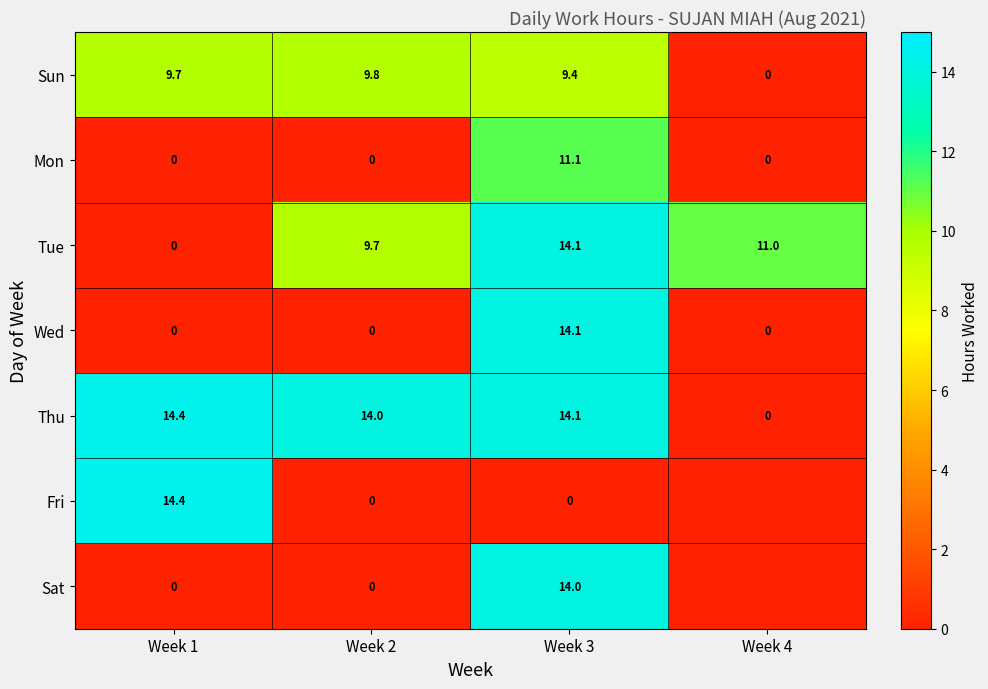

Is the value of Mon at Week 2 greater than the value of Fri at Week 1?

No